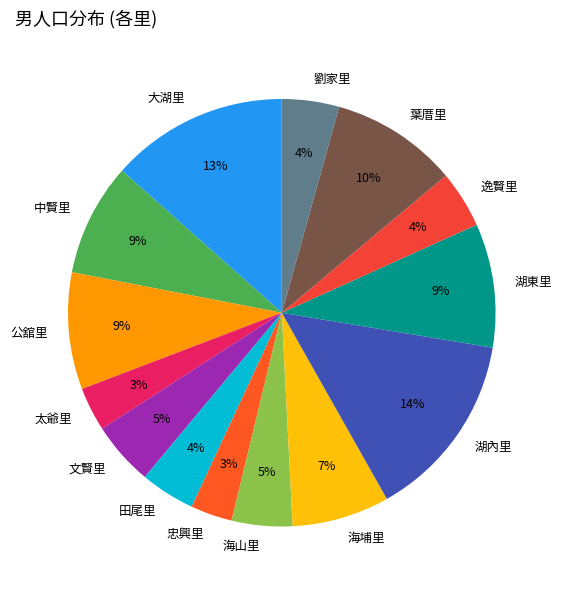

To the nearest percent, what is the difference between the largest and smallest slice percentages?

11%